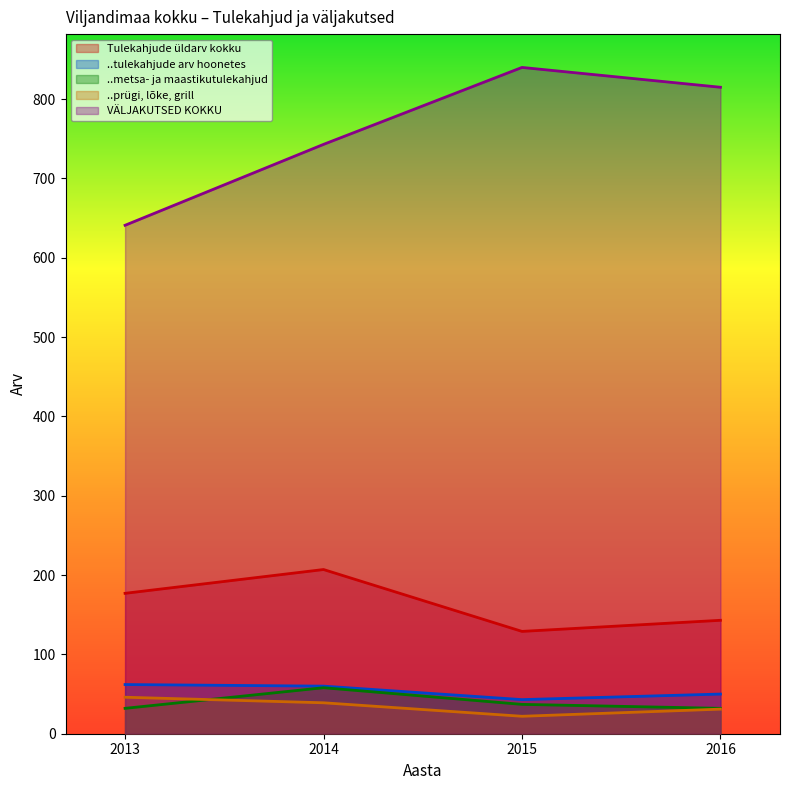

Which category has the lowest value in the ..tulekahjude arv hoonetes series?

2015